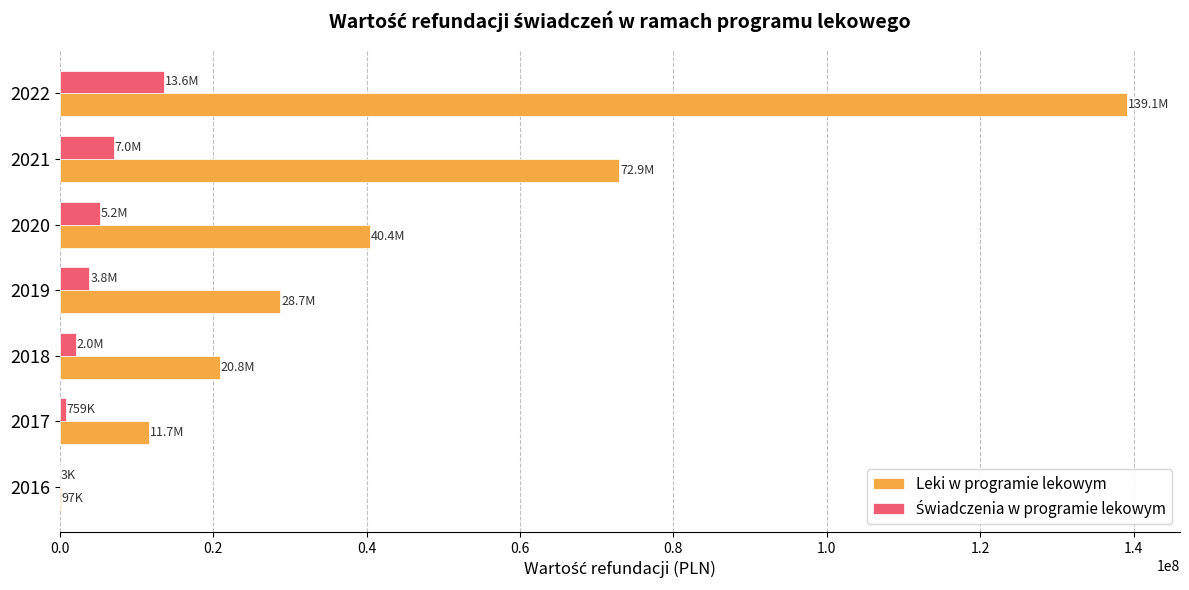

Between 2017 and 2021, which series saw the biggest shift?

Leki w programie lekowym